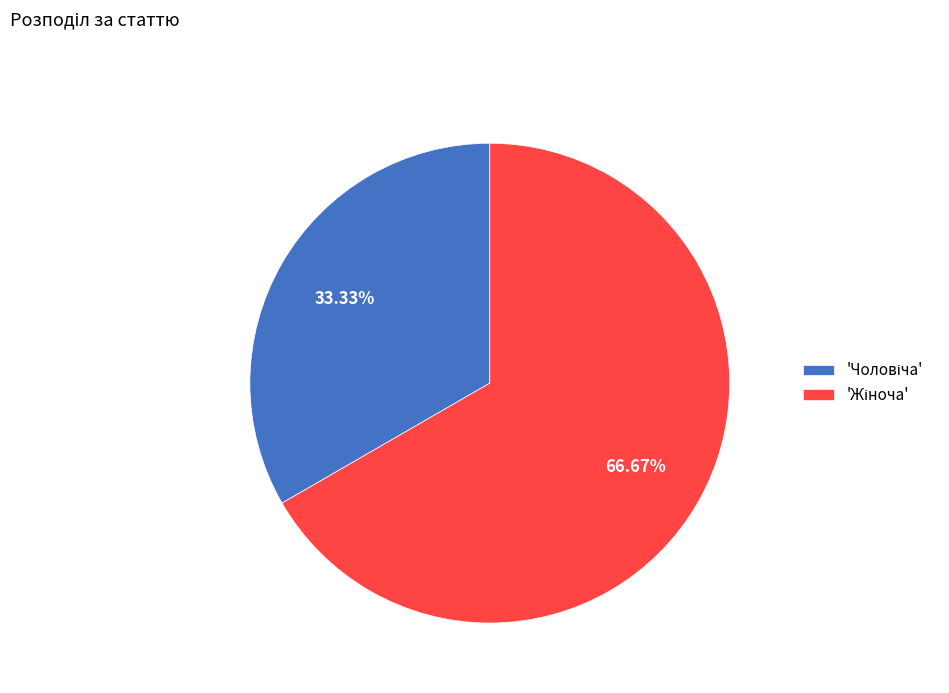

Is there a majority slice in this chart?

Yes